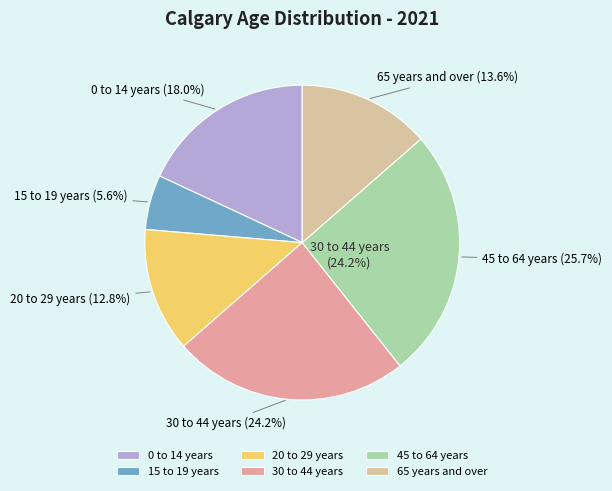

True or false: 45 to 64 years accounts for 26% of the total.

True